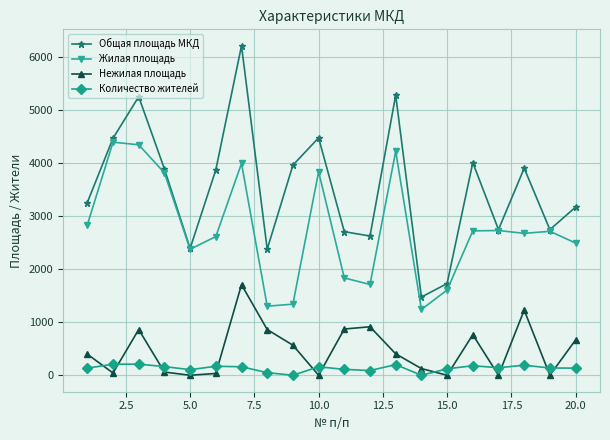

What is the value of the Нежилая площадь point at the 9th from the left?

566.0